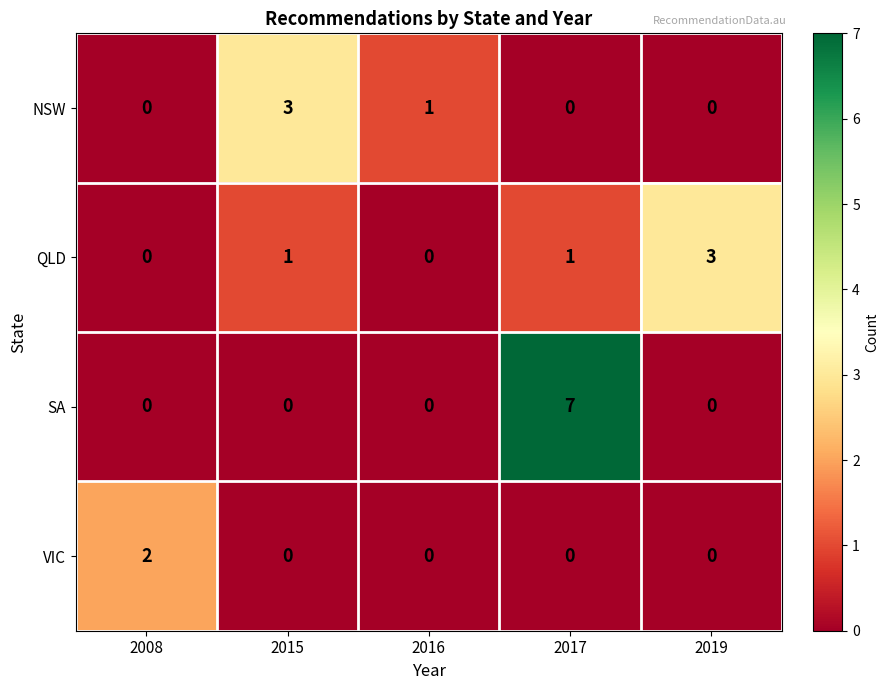

Which series has the widest spread of values?

SA